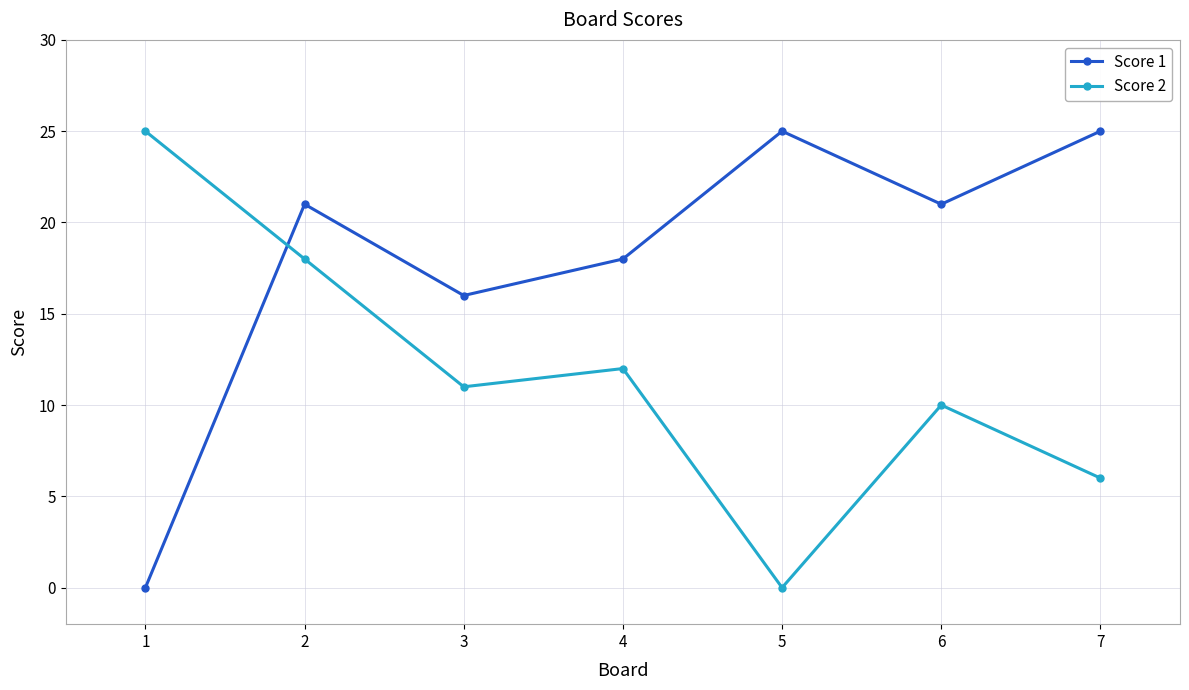

At how many categories does at least one series exceed 11?

7